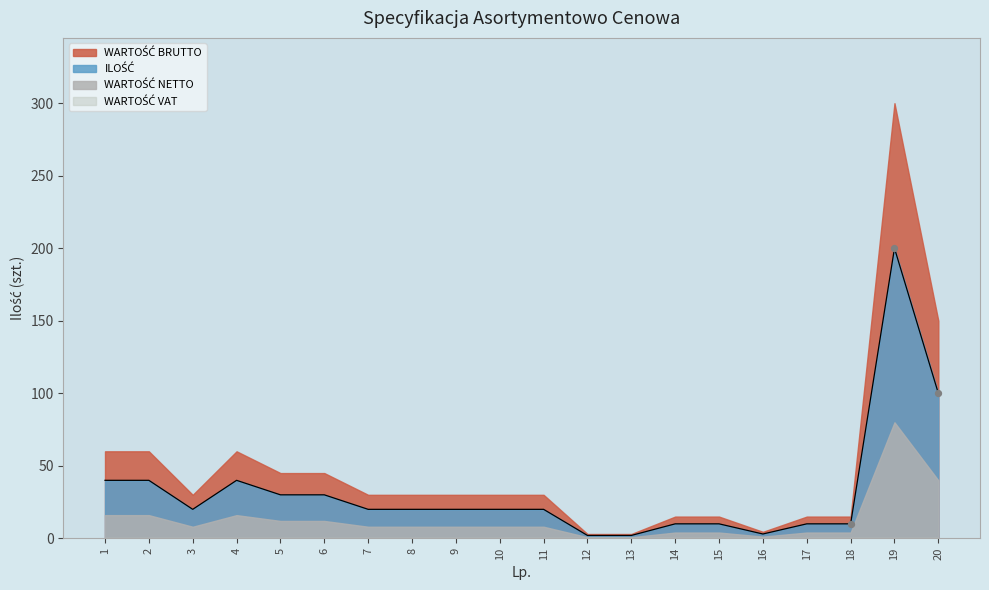

What are all the series names shown in the legend?

ILOŚĆ, WARTOŚĆ NETTO, WARTOŚĆ BRUTTO, WARTOŚĆ VAT